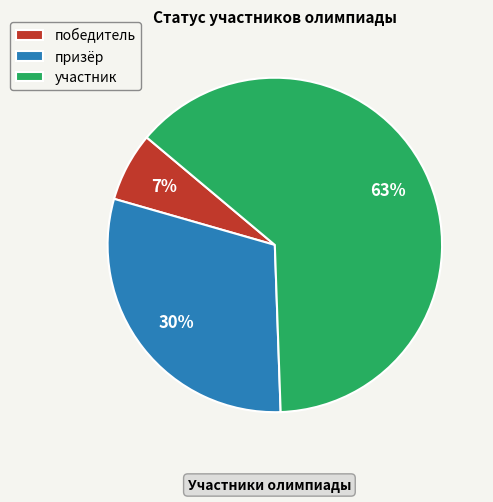

Count the number of slices in the pie.

3